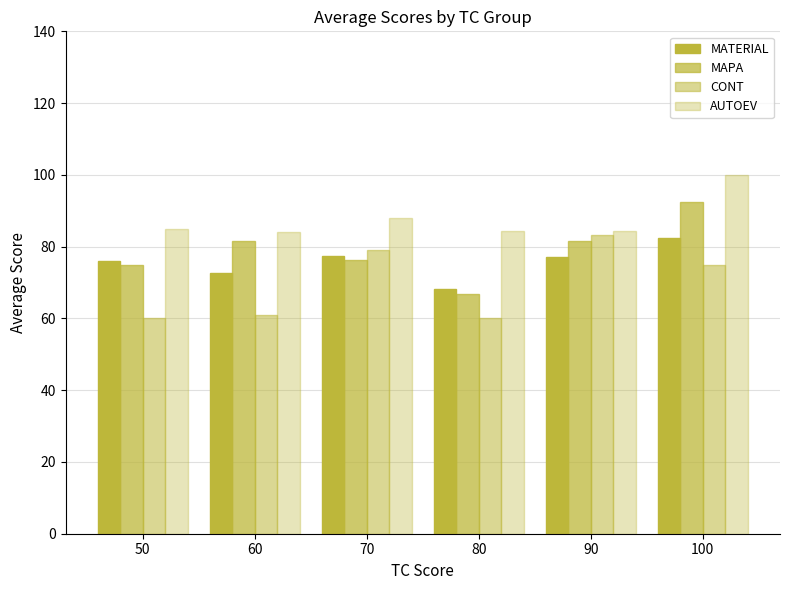

How many values in the MATERIAL series exceed 77?

3